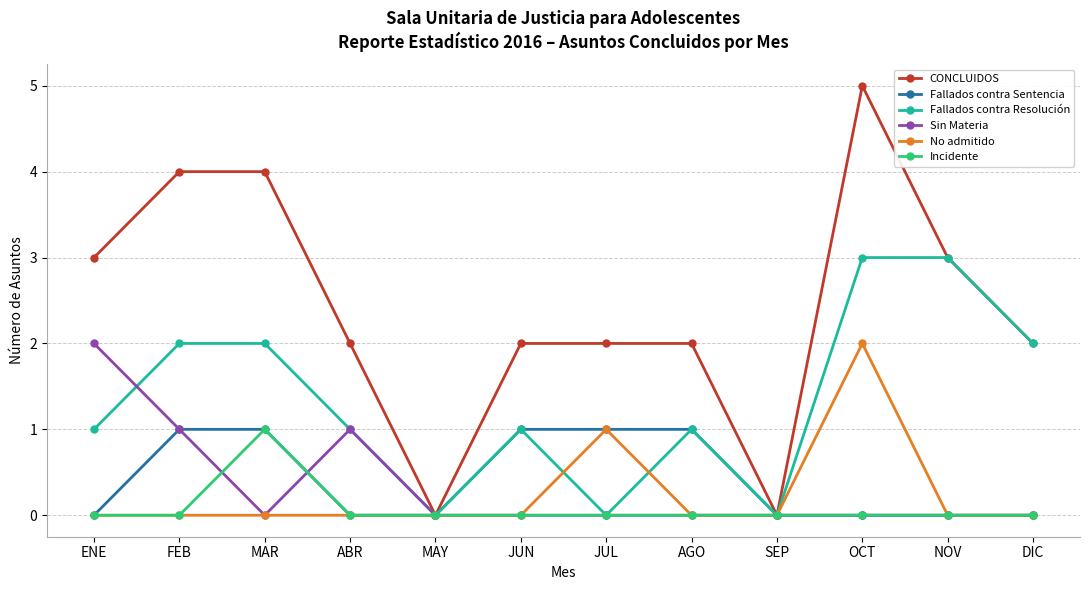

Which series has the largest total across all categories?

CONCLUIDOS